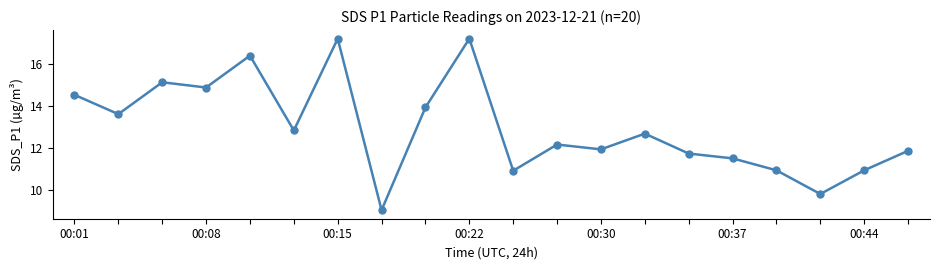

What is the value of the 7th point from the left?

17.2